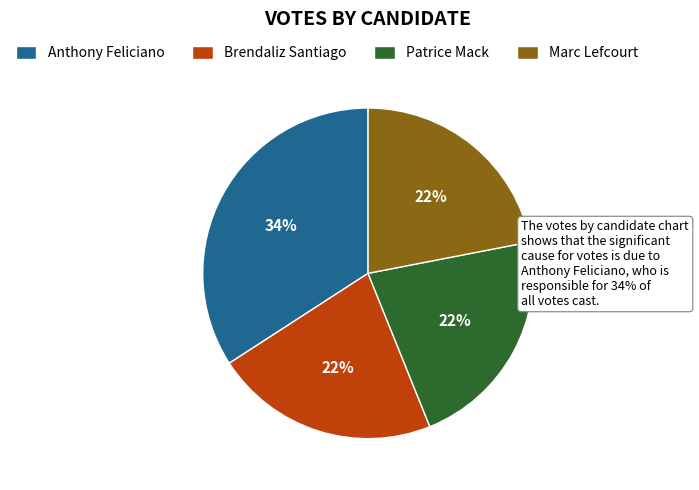

What percentage is the Patrice Mack slice, to the nearest percent?

22%